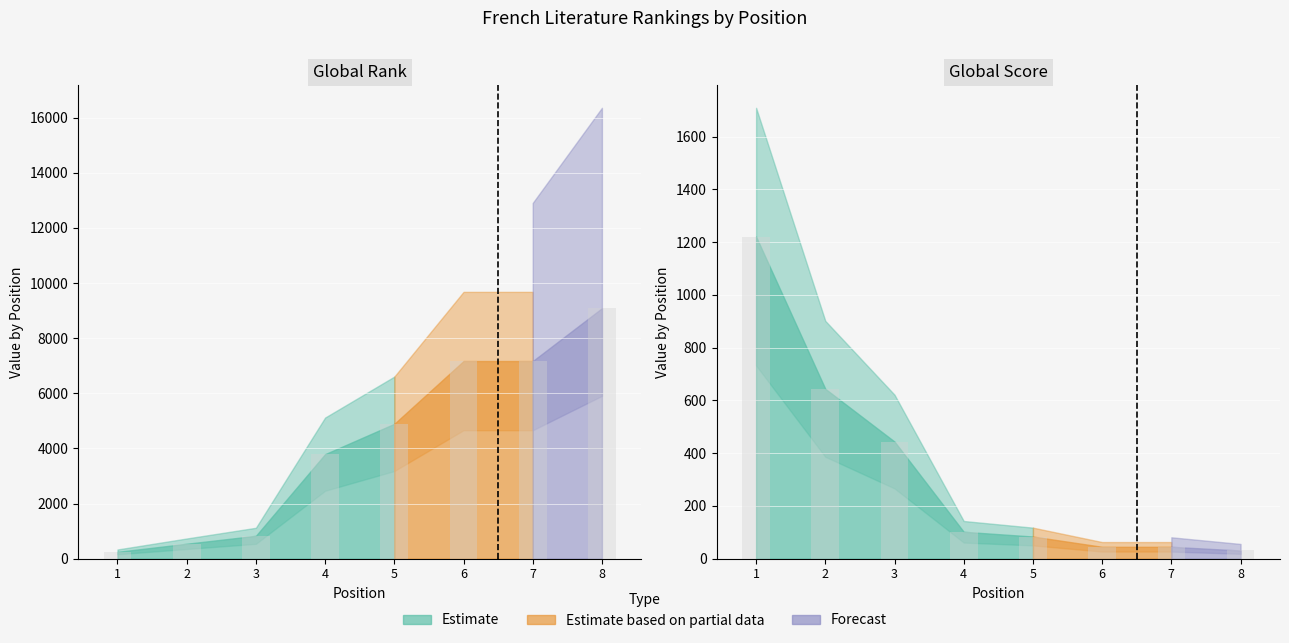

What value does the Global Rank series have at 2, to the nearest 50?

550